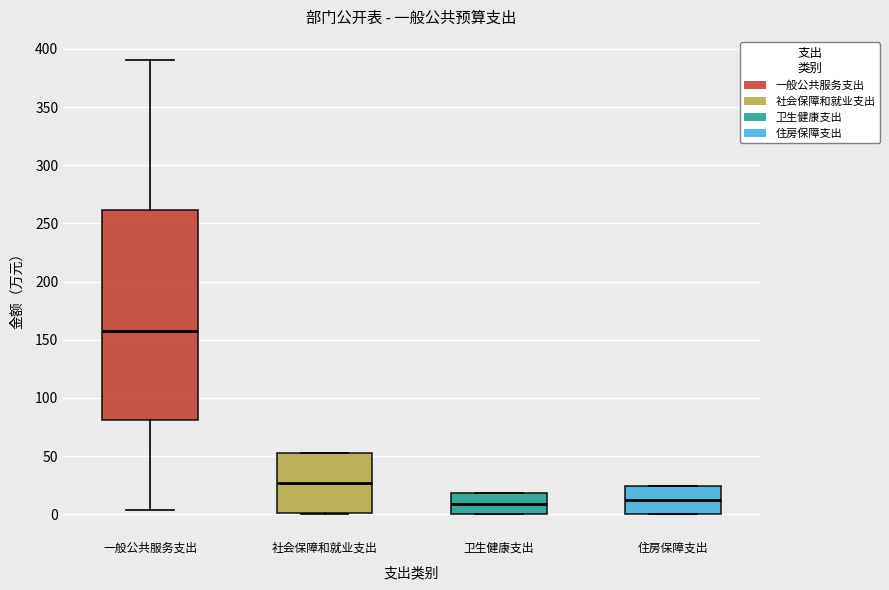

Comparing the boxes themselves (not the whiskers), which one is the tallest?

一般公共服务支出